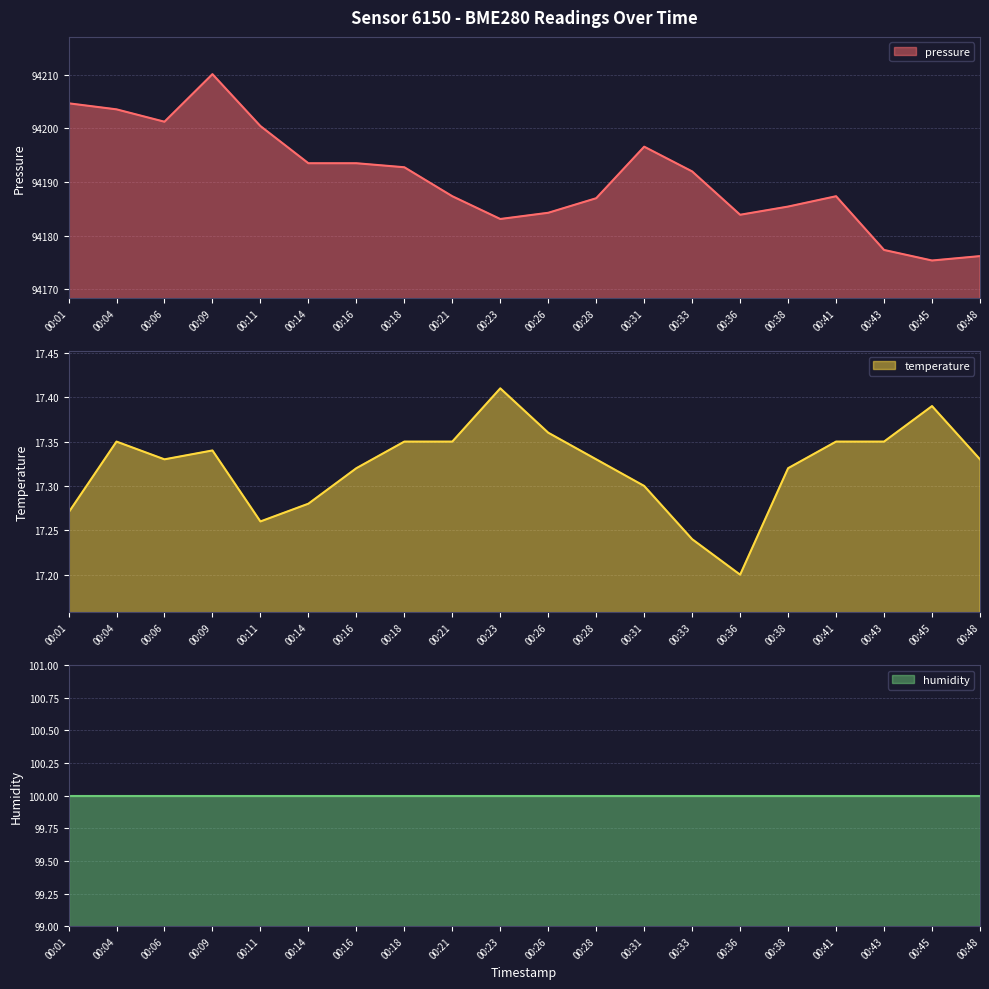

True or false: temperature (line) and pressure (line) cross at least once.

False